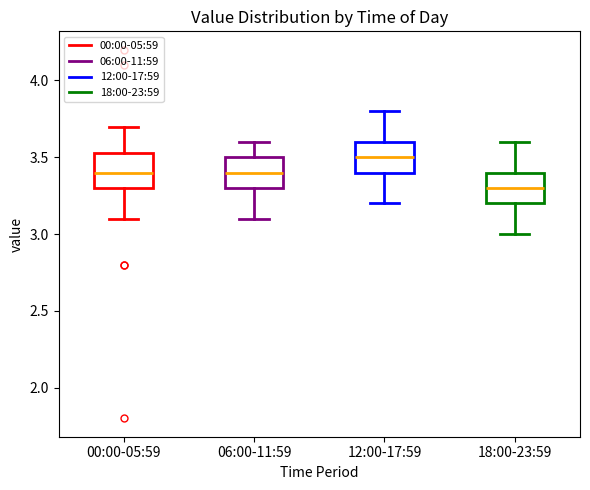

Where is the upper edge of the box for 00:00-05:59 on the y-axis? The values are not printed on the chart, so give them approximately, as read against the axis.

3.55